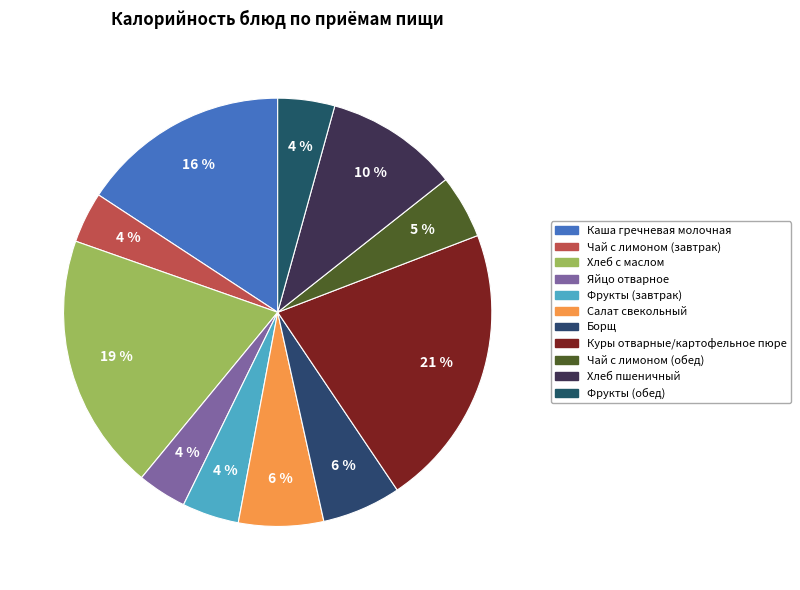

Approximately how many times larger is the value at Хлеб с маслом compared to Яйцо отварное?

5.2